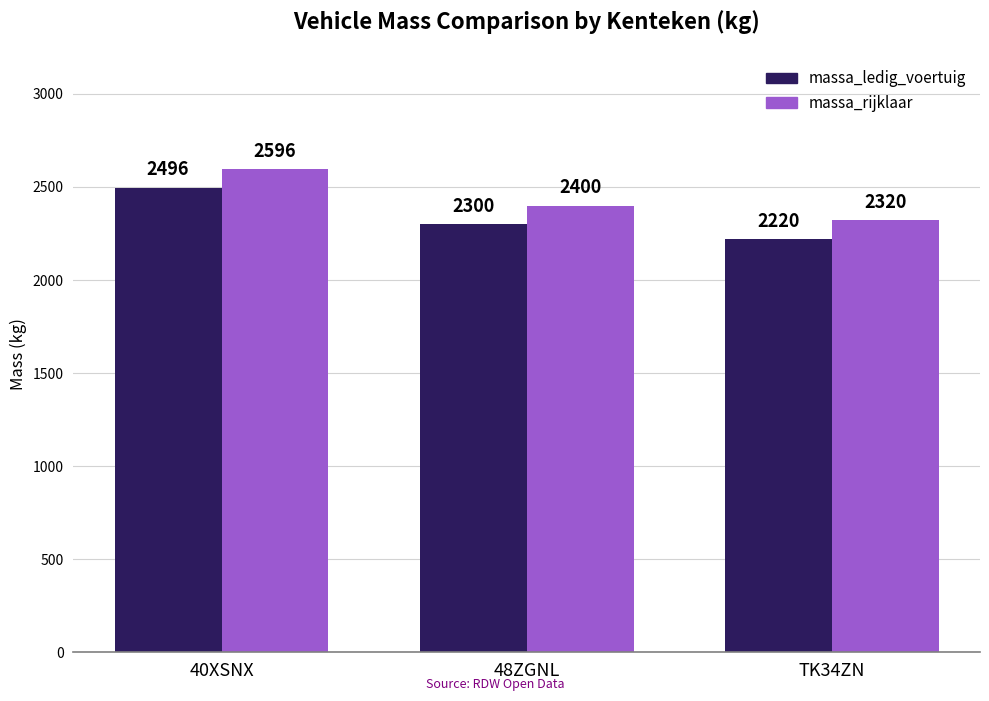

What is the label of the 1st bar from the left?

40XSNX